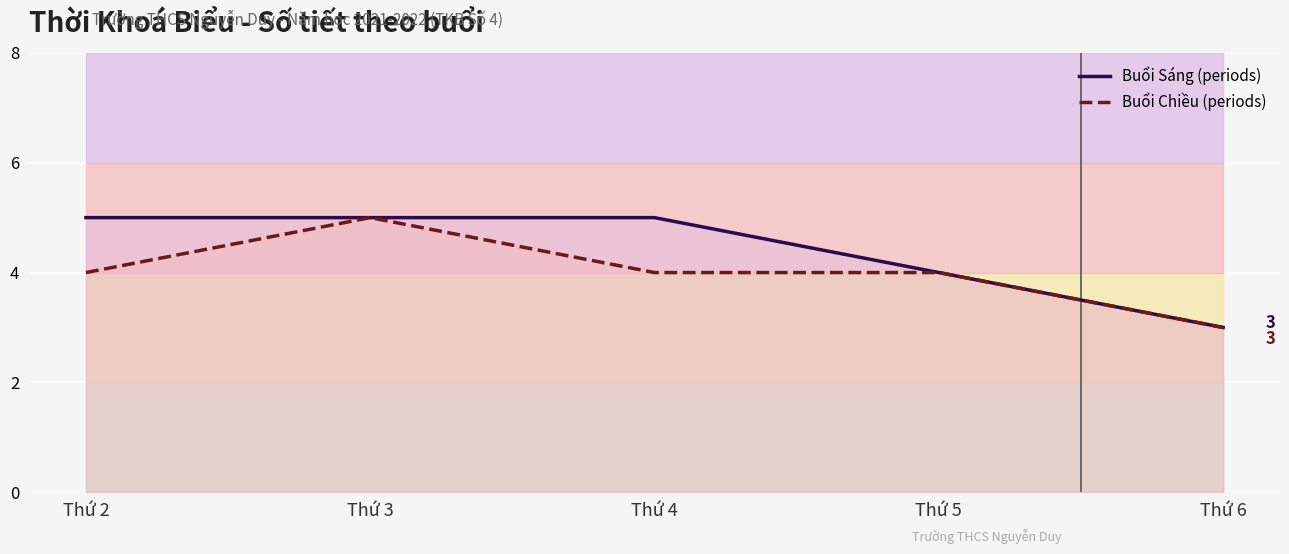

What is the difference between the maximum and minimum values in the Buổi Sáng (periods) series?

2